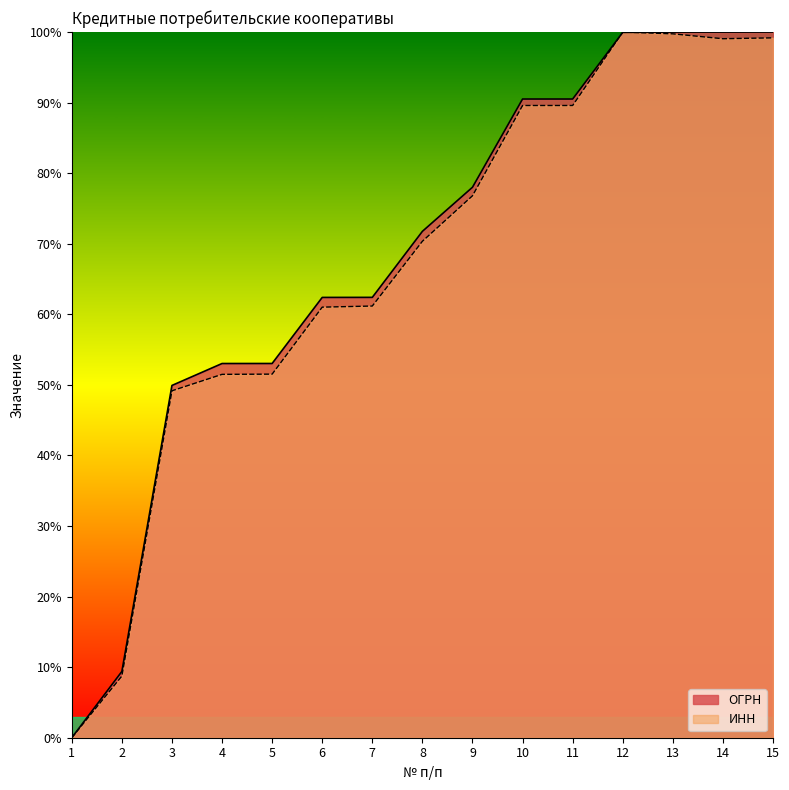

Count the number of categories in the chart.

15